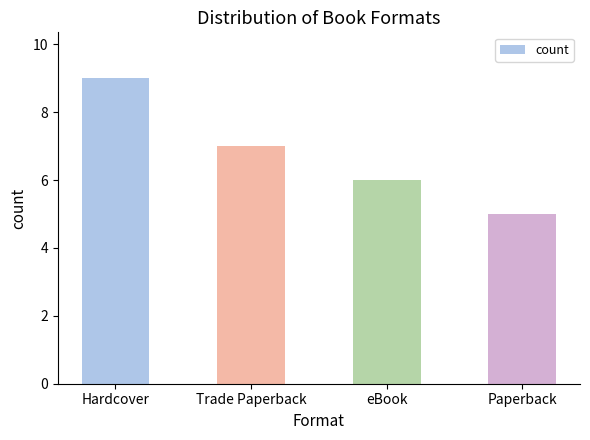

What is the difference between the second highest and second lowest values?

1